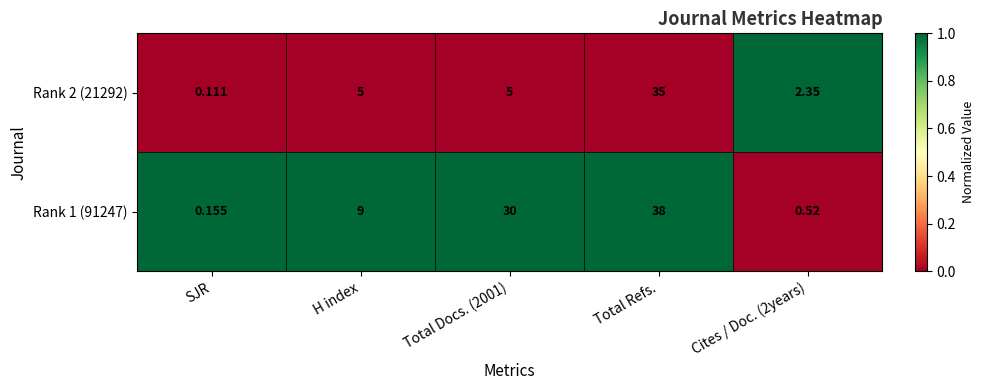

At which category is the sum across all series the highest?

Total Refs.